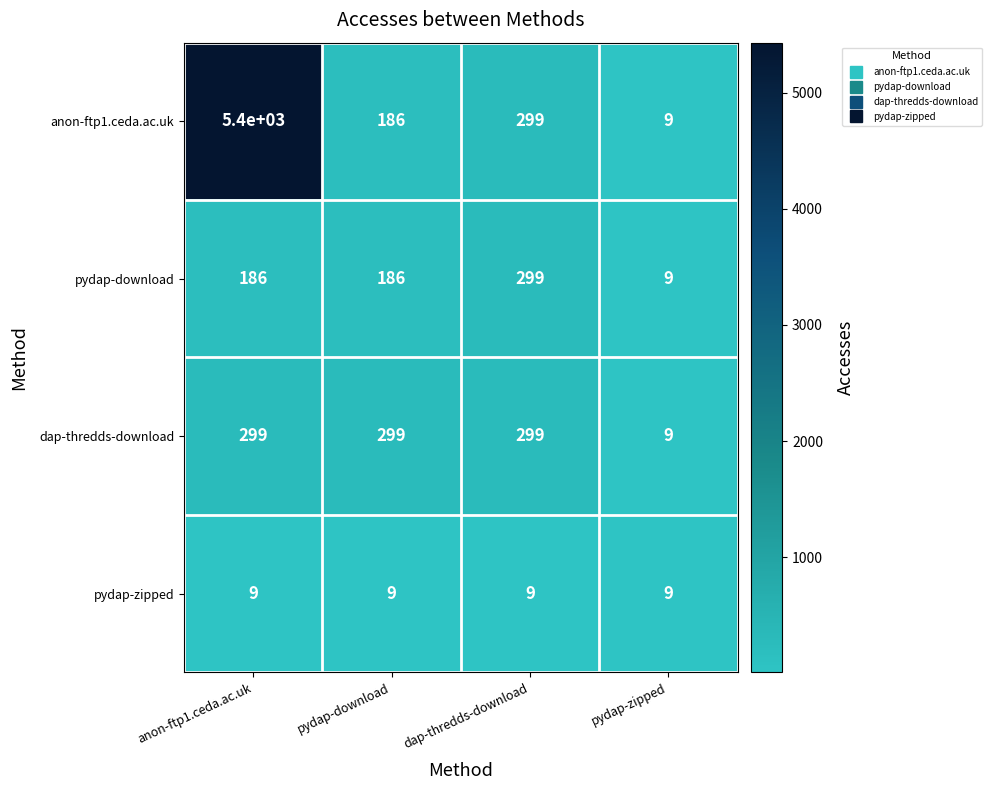

What is the sum of all pydap-download values?

680